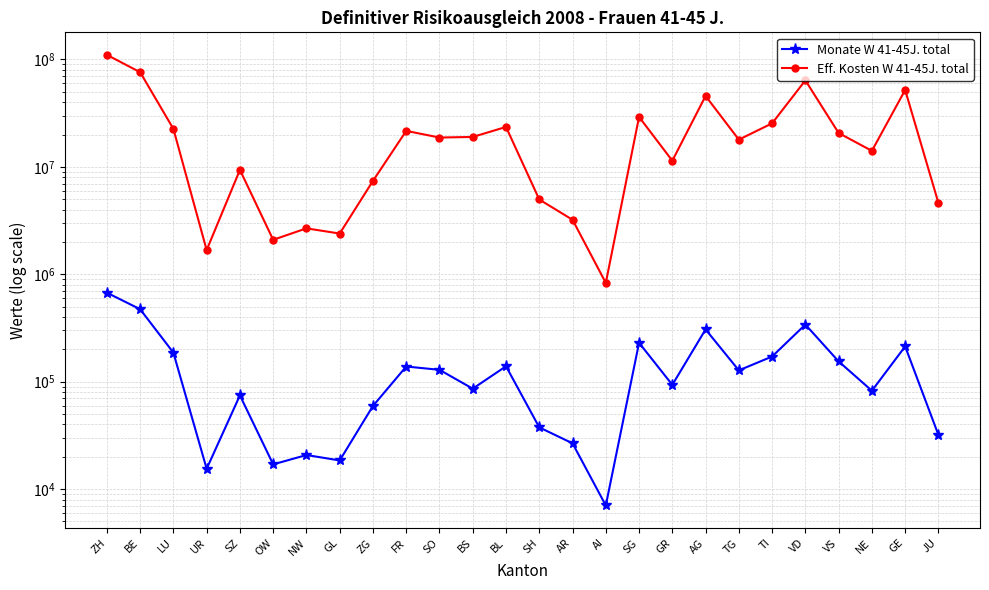

List the series in order of their peak value, highest first.

Eff. Kosten W 41-45J. total, Monate W 41-45J. total